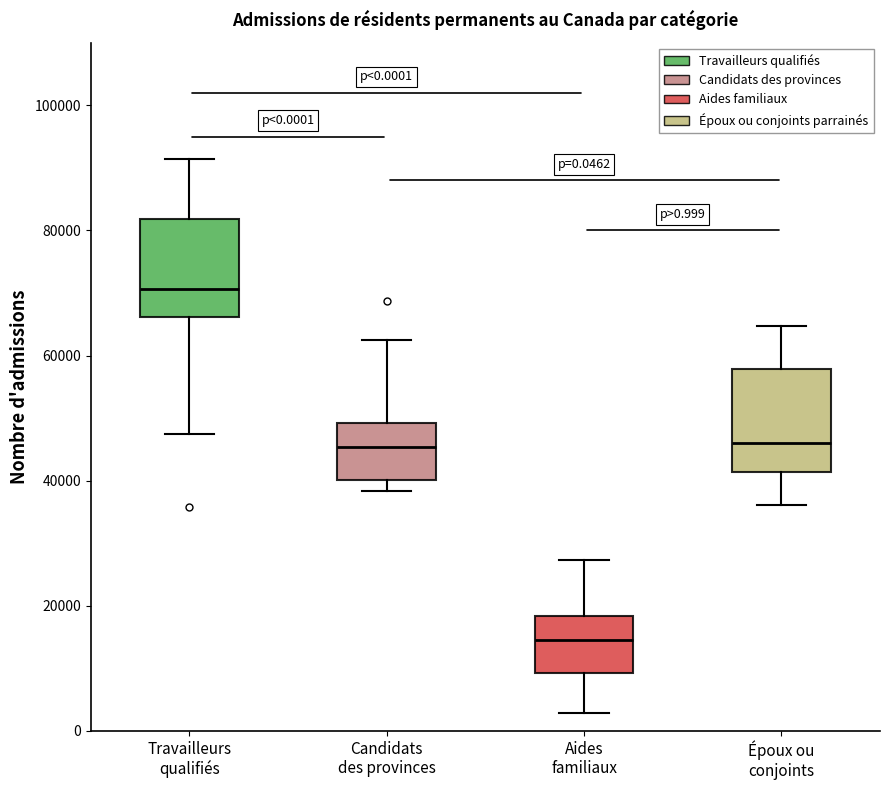

Which box's median line is the highest?

Travailleurs qualifiés